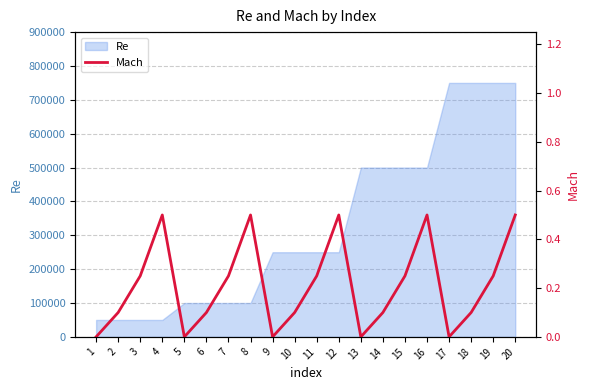

What is the sum of all values?

4.2